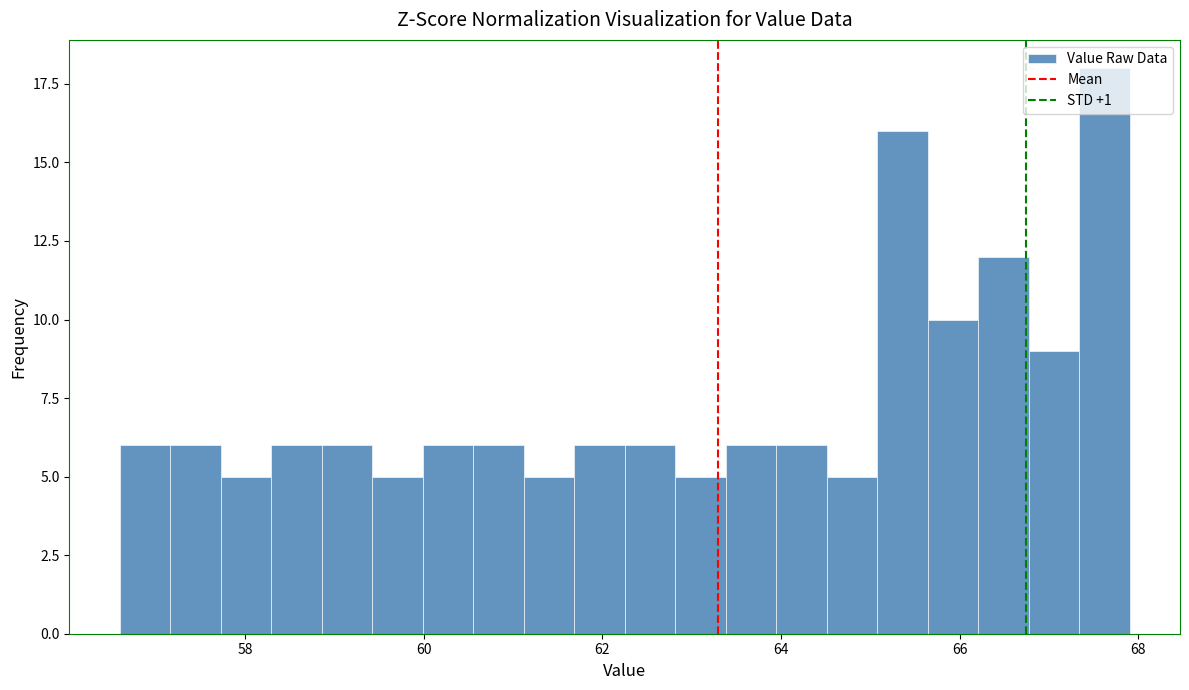

Around what value on the x-axis is the tallest bar? Give the approximate position of its centre, as read against the axis.

67.6